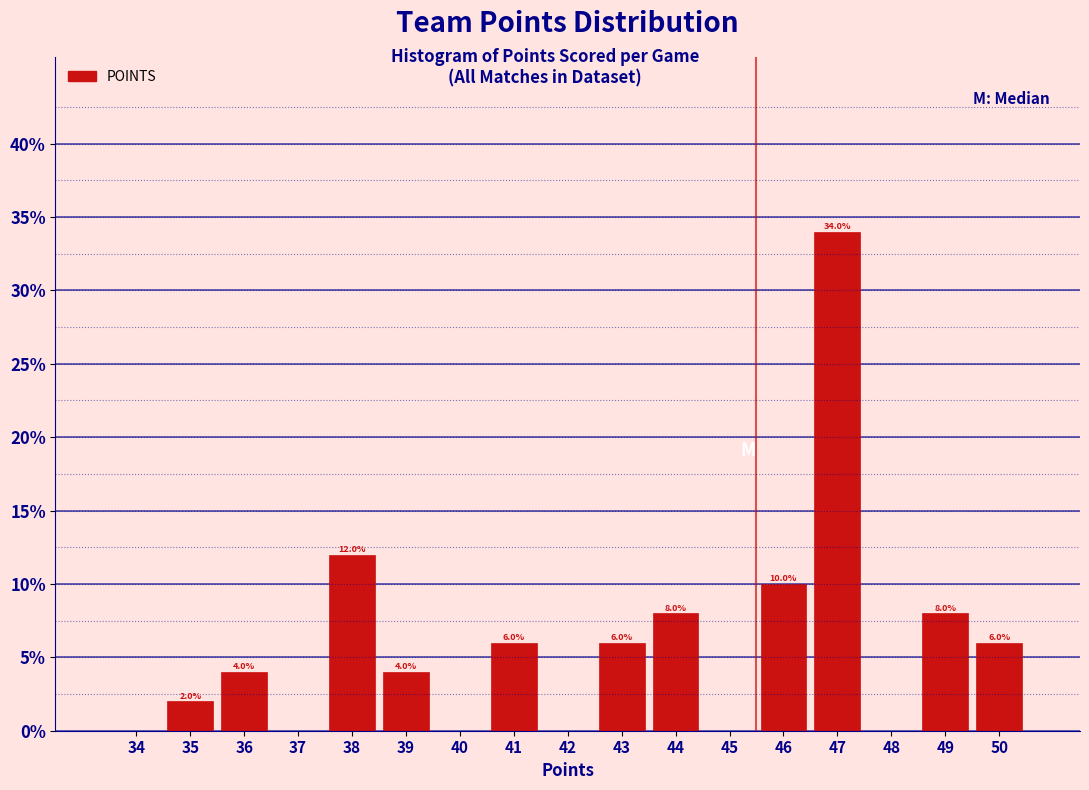

Reading left to right, what are all the values shown in this chart?

34=0	35=2	36=4	37=0	38=12	39=4	40=0	41=6	42=0	43=6	44=8	45=0	46=10	47=34	48=0	49=8	50=6